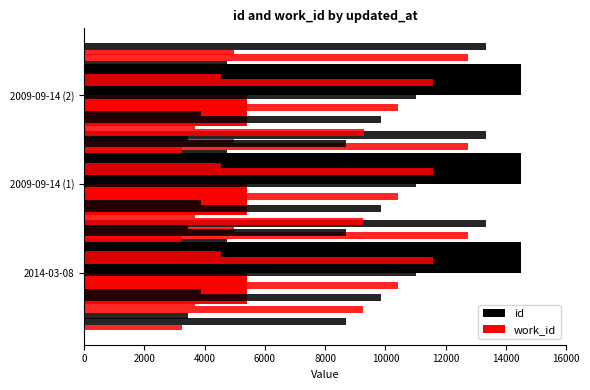

Between 0 and 4000, which series saw the biggest shift?

id